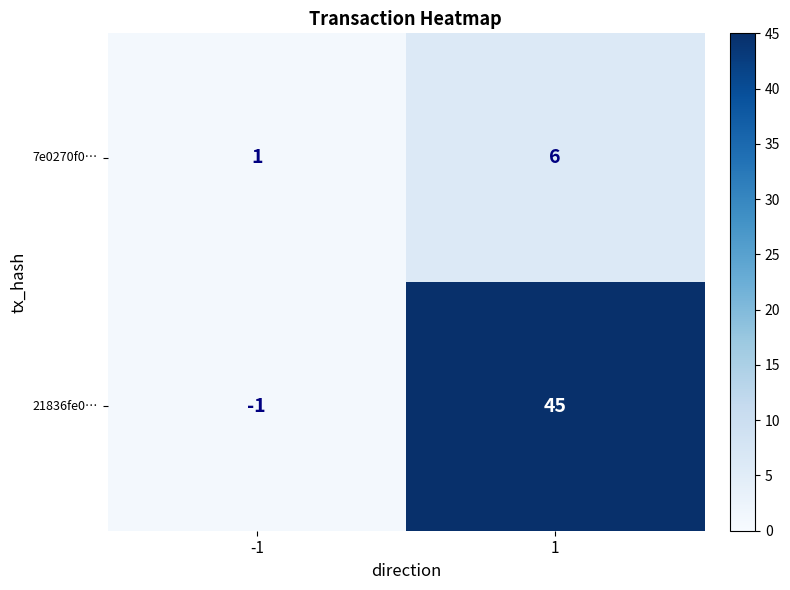

What is the maximum value shown in the chart?

45